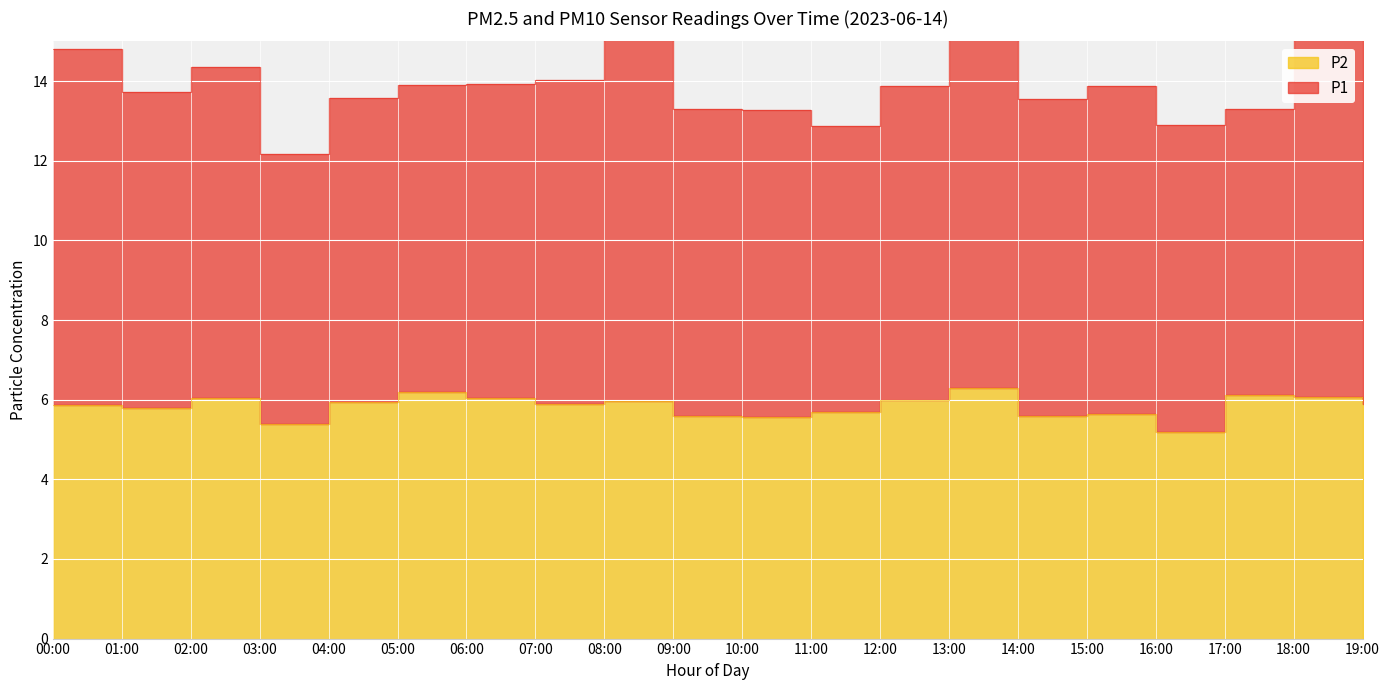

What is the difference between the values at 17:00 and 12:00?

0.1